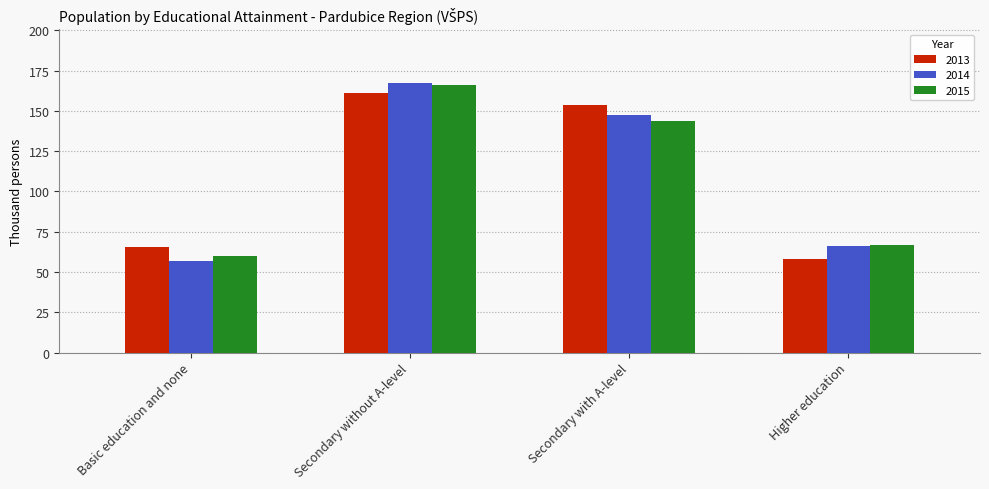

What is the maximum value for 2013?

161.2